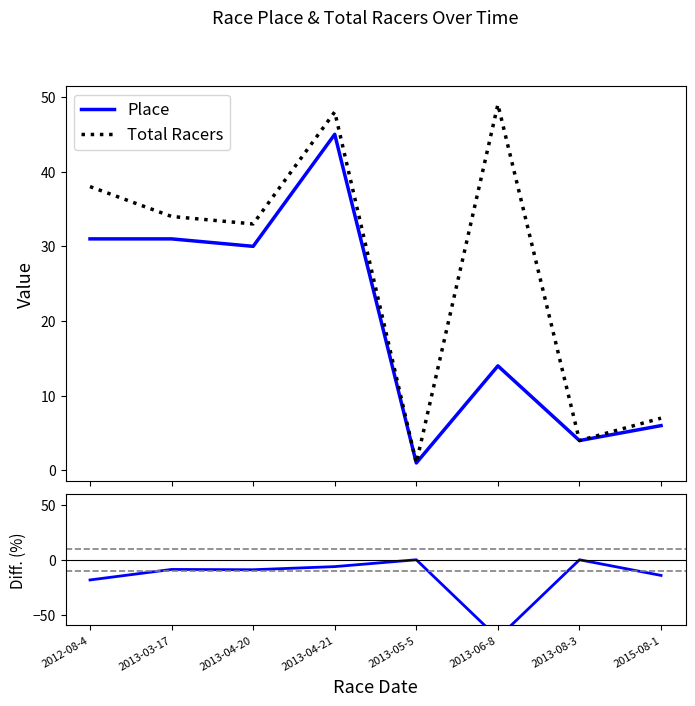

How many data points in Total Racers are less than 34?

4